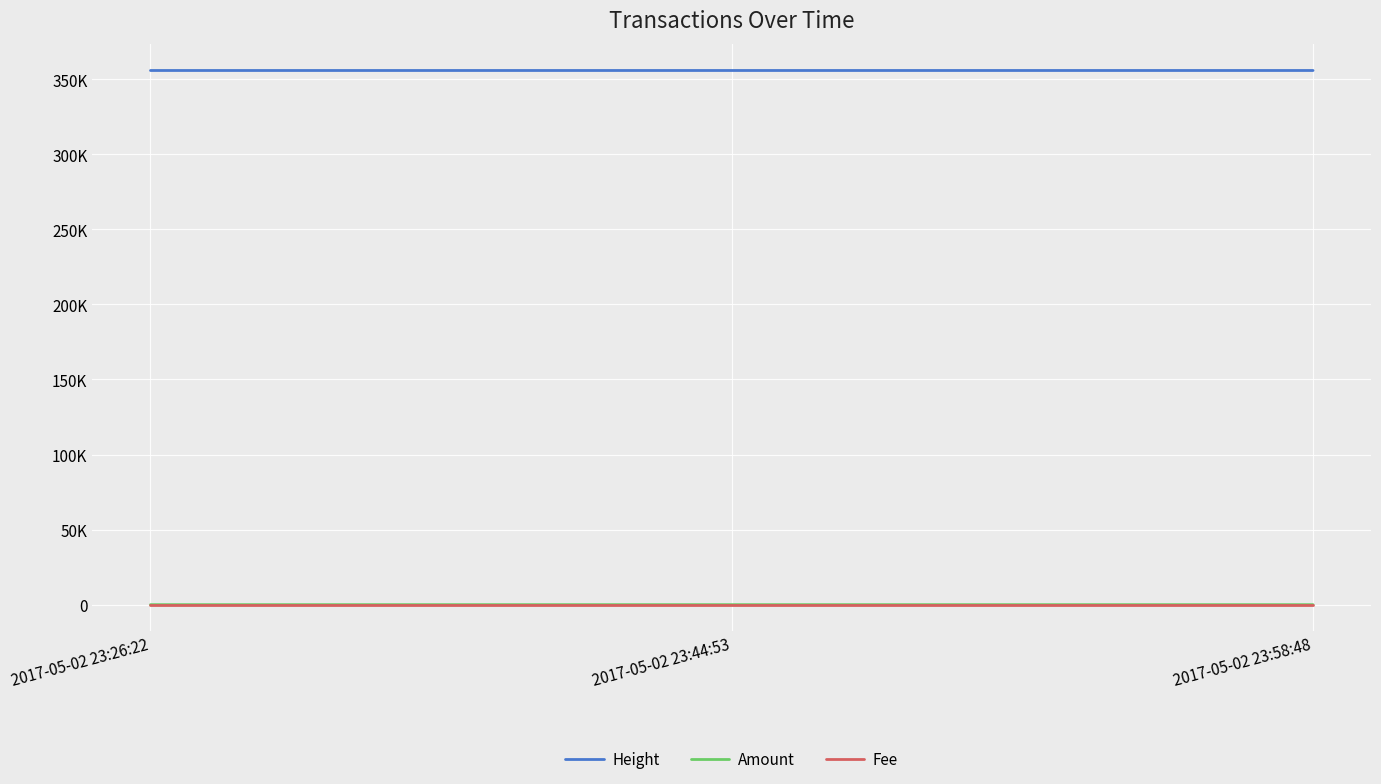

At how many categories does at least one series exceed 129286?

3